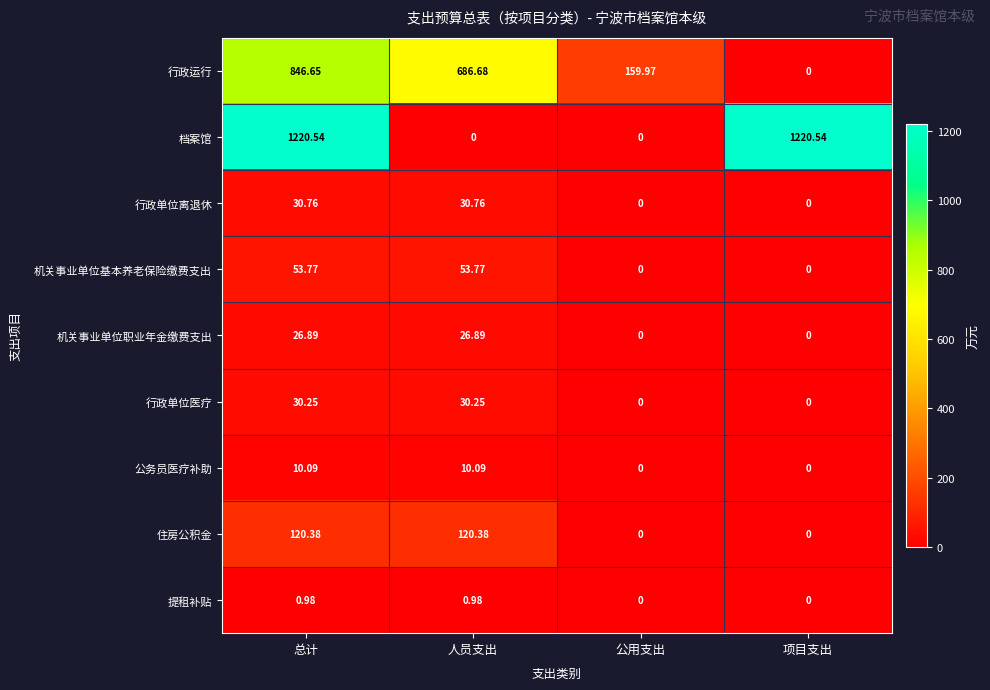

Which series has the widest spread of values?

档案馆